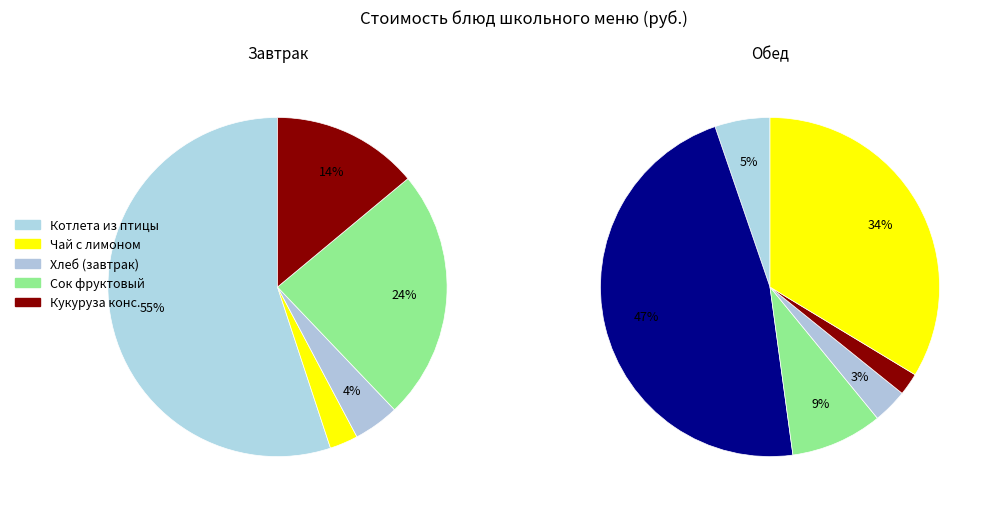

What portion of the pie excludes Кукуруза консервированная?

93.1%